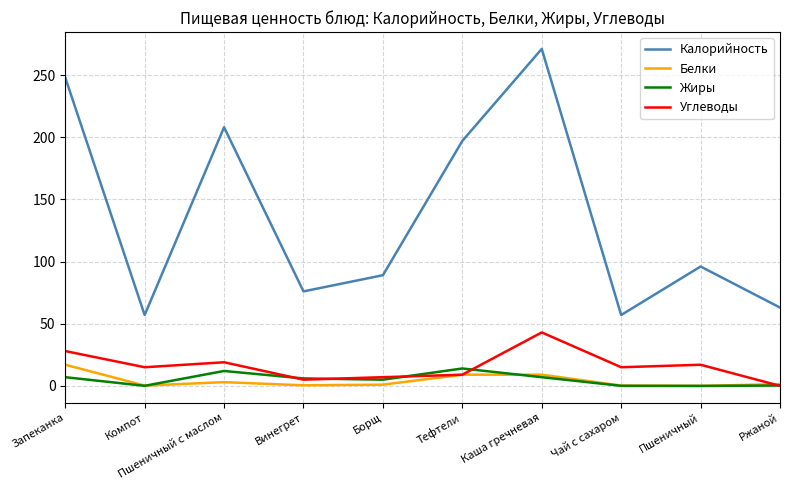

What is the maximum value for Углеводы?

43.0